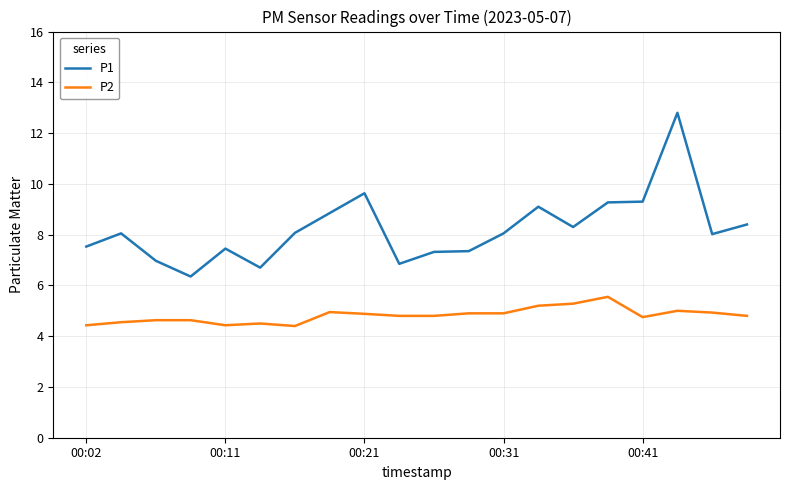

True or false: P1 and P2 cross at least once.

False